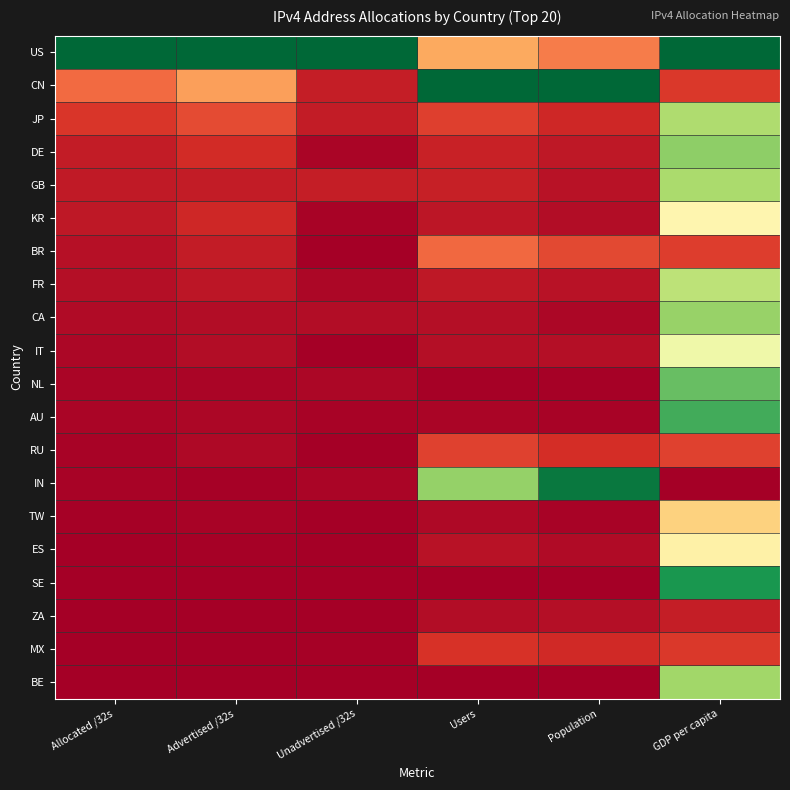

Which series has the largest range (max minus min)?

IN